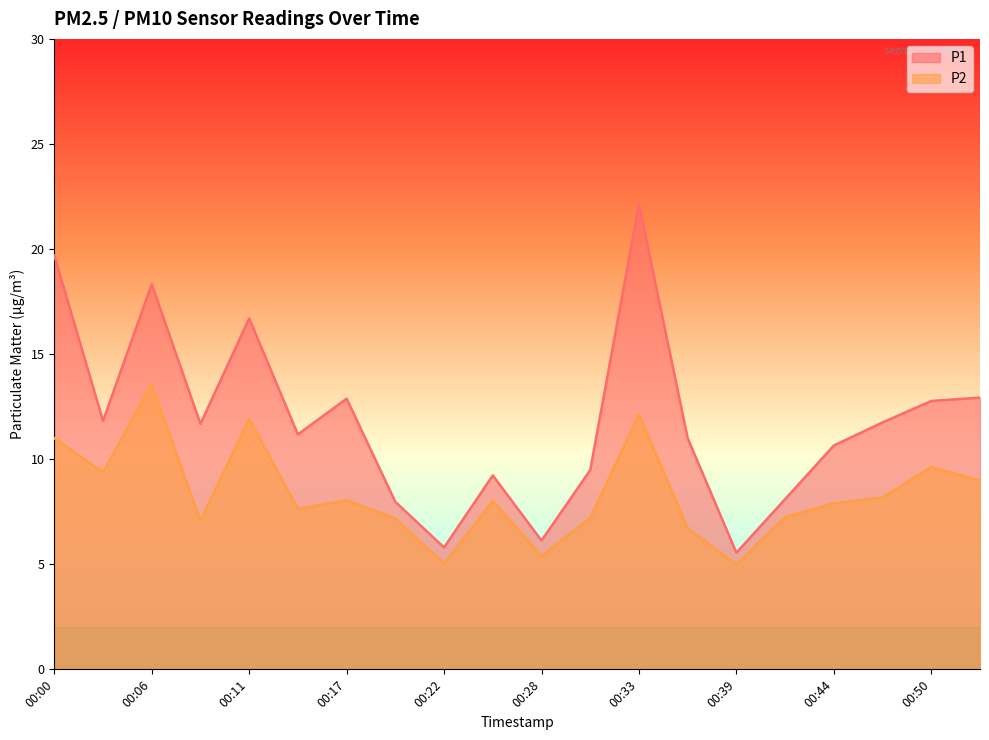

Does the chart have visible grid lines?

No